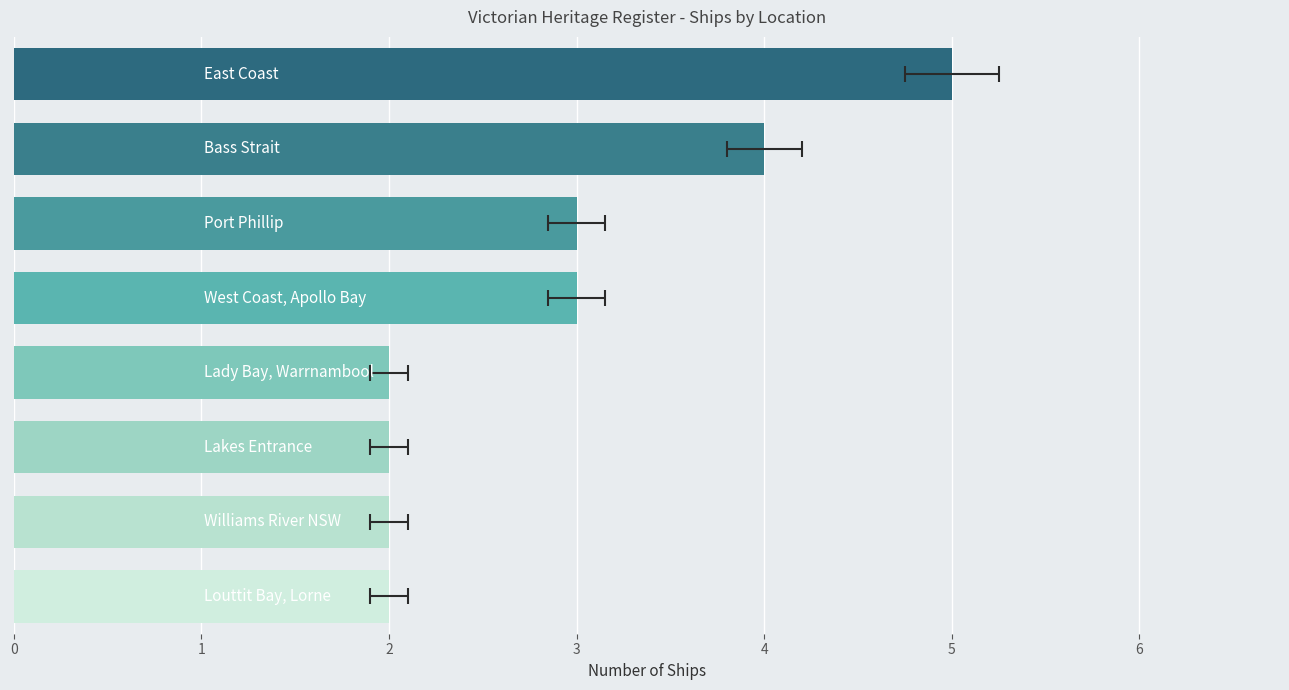

What is the change in value from 1 to 4?

-2